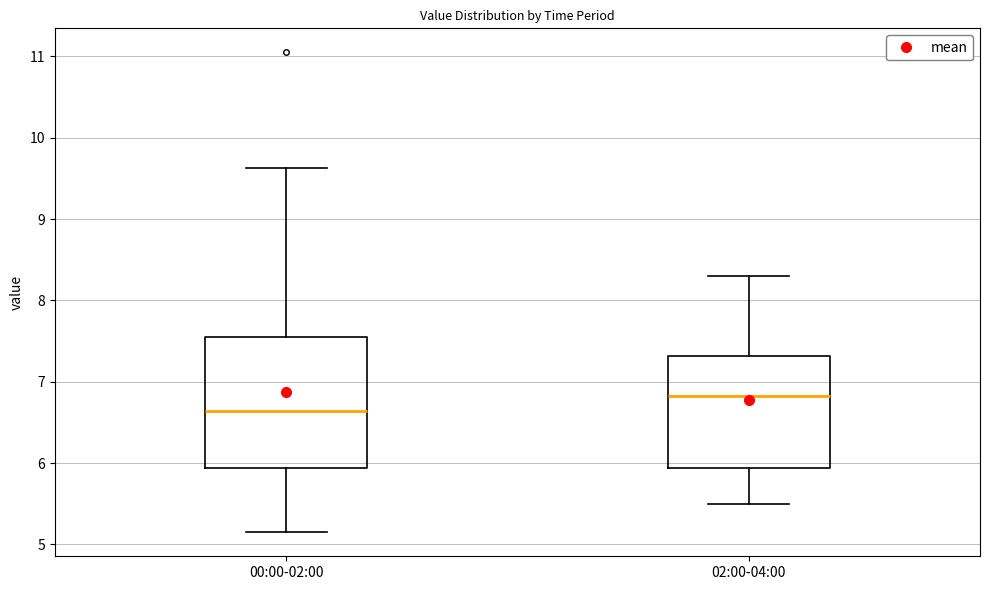

Comparing the boxes themselves (not the whiskers), which one is the tallest?

00:00-02:00